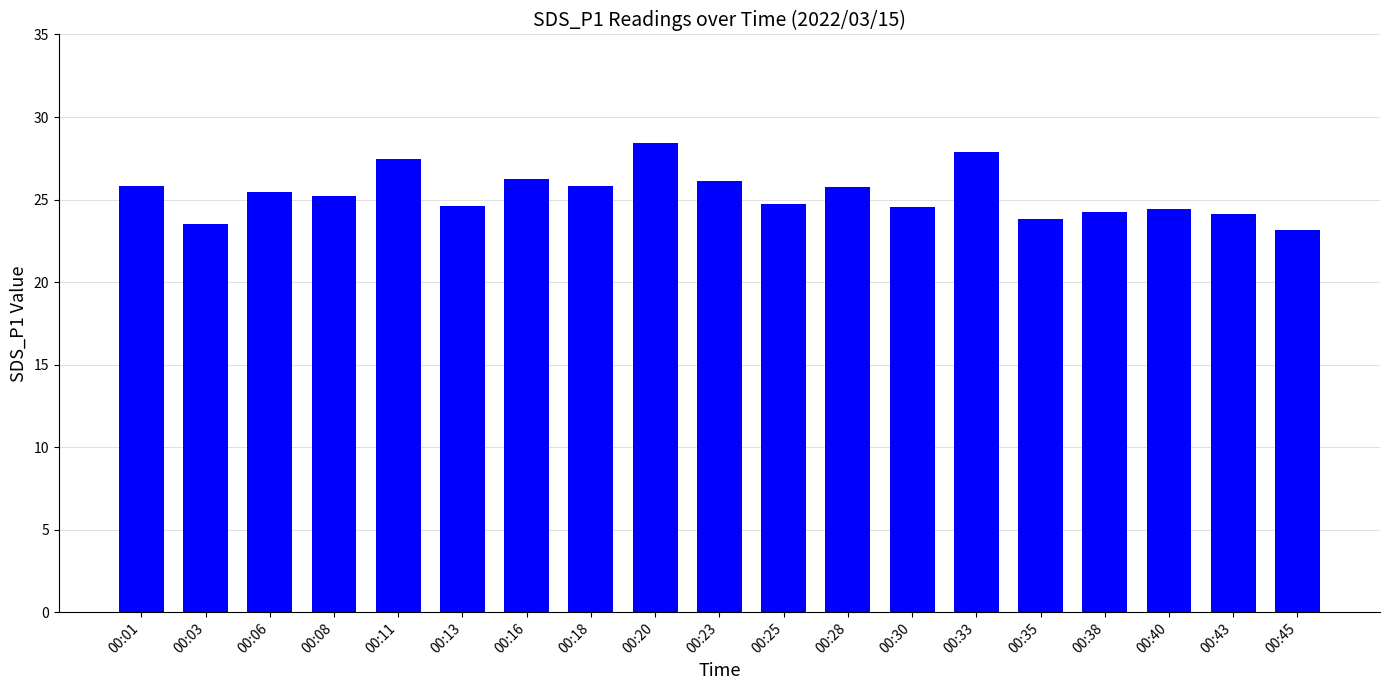

What is the average value?

25.3